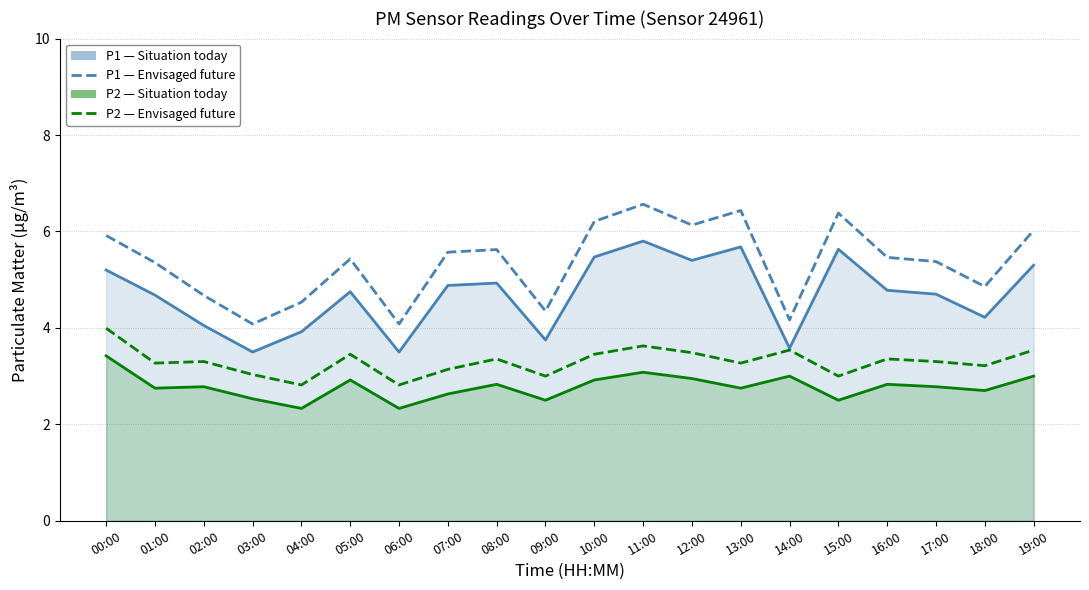

What is the label of the 18th point from the left?

17:00